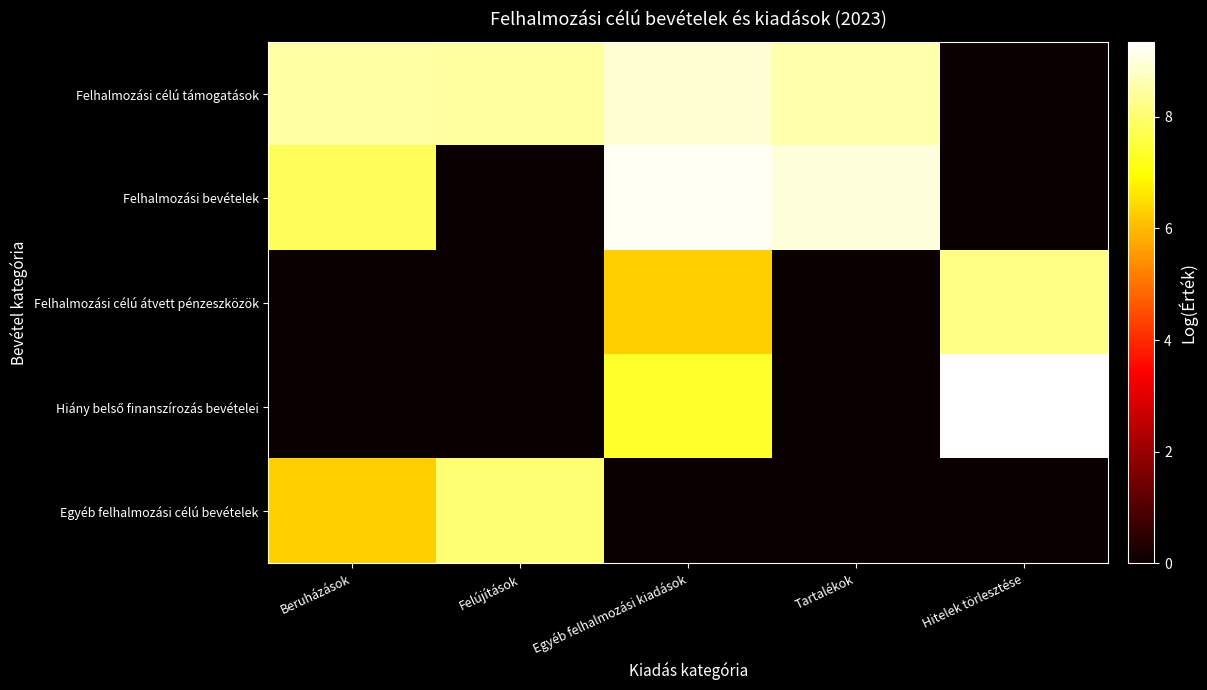

What is the greatest value displayed?

9.3